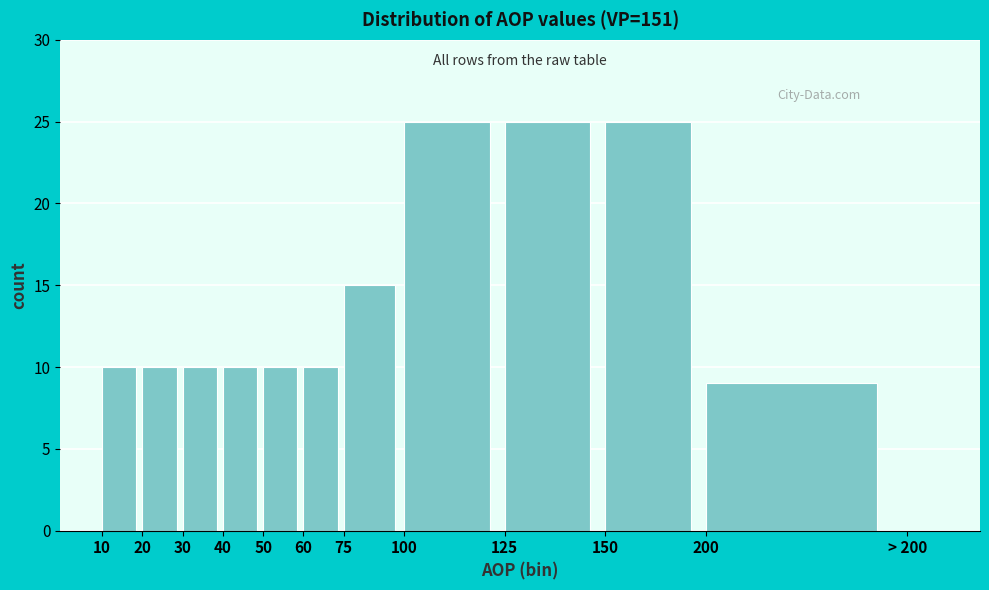

Reading left to right, list all the values displayed in this chart.

10=10	20=10	30=10	40=10	50=10	60=10	75=15	100=25	125=25	150=25	200=9	> 200=0